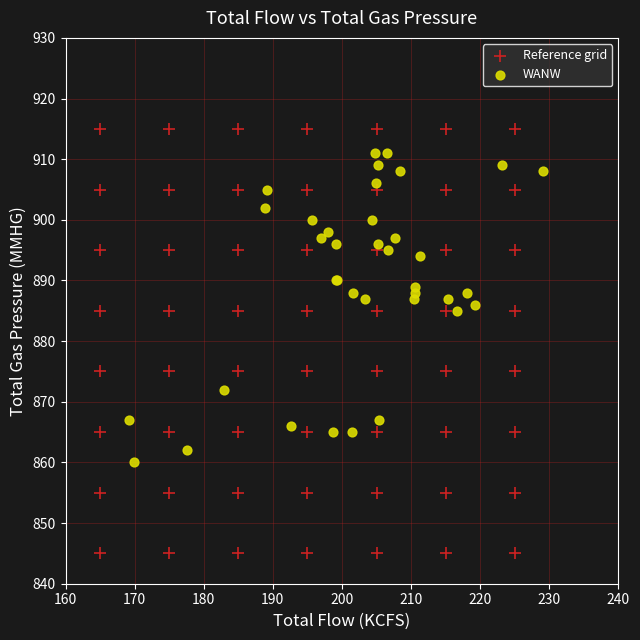

Which series contains the highest Y value?

Reference grid